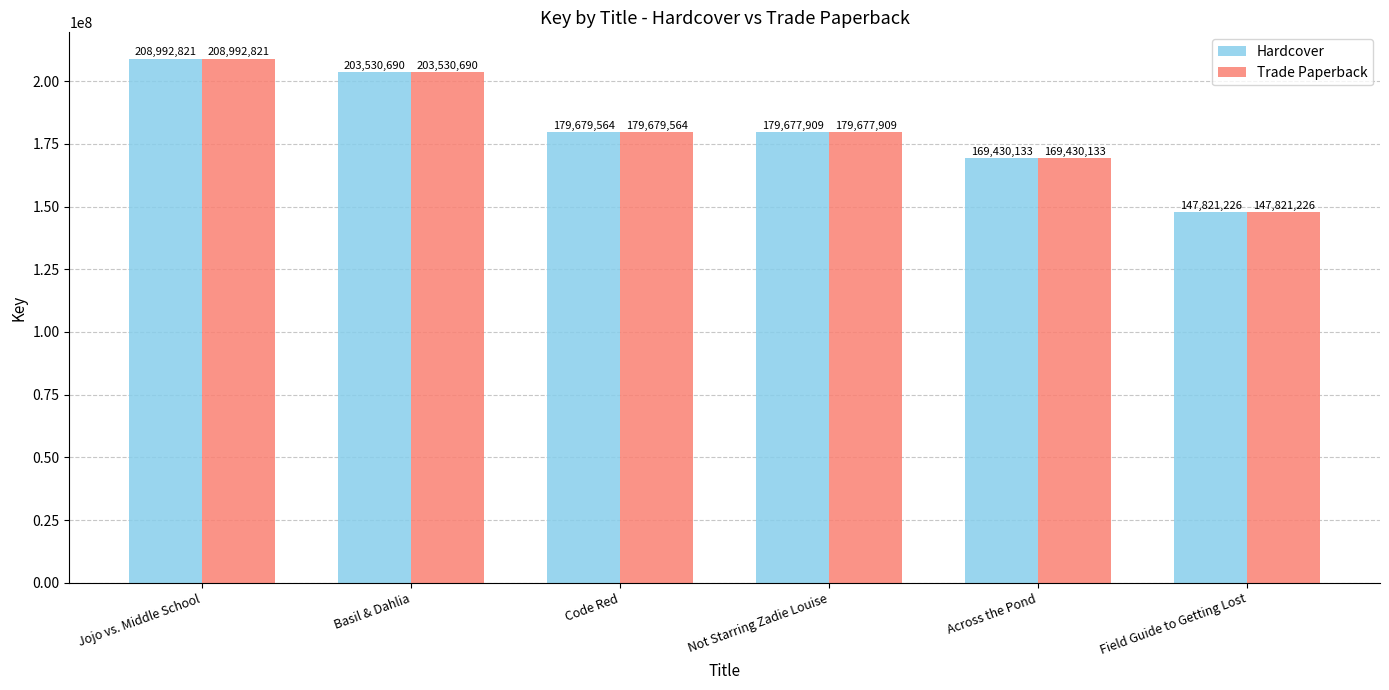

What is the sum of the Trade Paperback values at Field Guide to Getting Lost and Across the Pond?

317251359